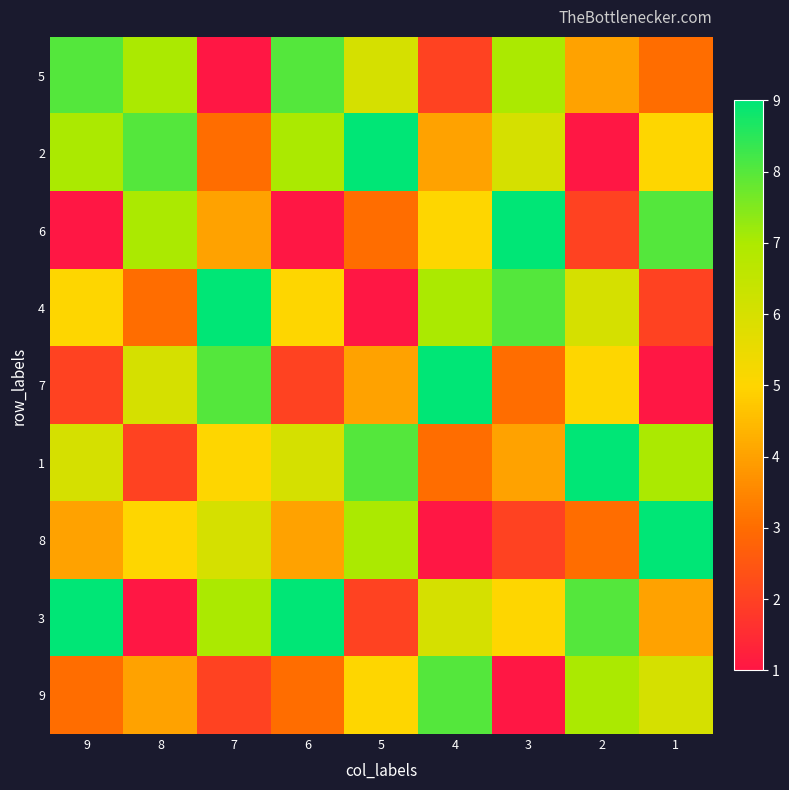

Reading left to right, extract all data points from this chart.

5: 9=8	8=7	7=1	6=8	5=6	4=2	3=7	2=4	1=3
2: 9=7	8=8	7=3	6=7	5=9	4=4	3=6	2=1	1=5
6: 9=1	8=7	7=4	6=1	5=3	4=5	3=9	2=2	1=8
4: 9=5	8=3	7=9	6=5	5=1	4=7	3=8	2=6	1=2
7: 9=2	8=6	7=8	6=2	5=4	4=9	3=3	2=5	1=1
1: 9=6	8=2	7=5	6=6	5=8	4=3	3=4	2=9	1=7
8: 9=4	8=5	7=6	6=4	5=7	4=1	3=2	2=3	1=9
3: 9=9	8=1	7=7	6=9	5=2	4=6	3=5	2=8	1=4
9: 9=3	8=4	7=2	6=3	5=5	4=8	3=1	2=7	1=6